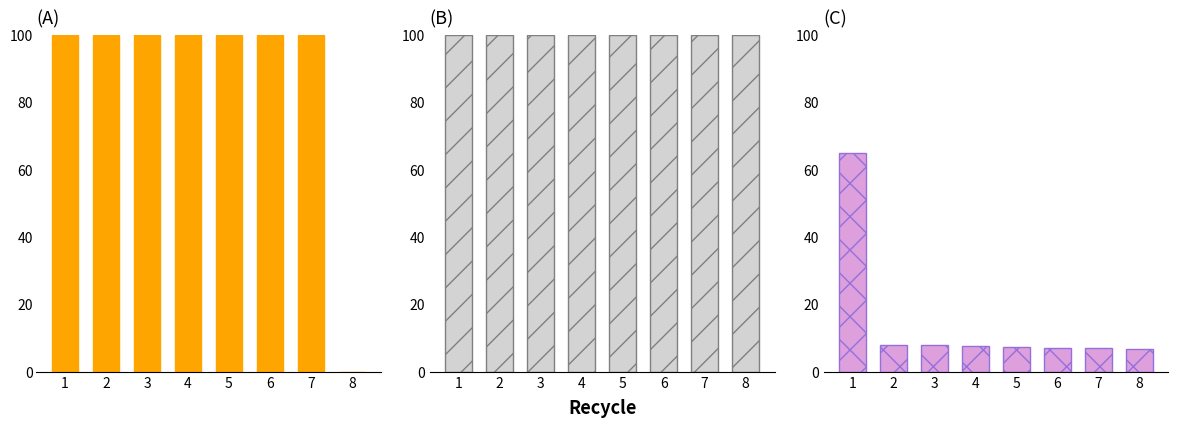

True or false: A1 has a value of 156.5 at 1.

False